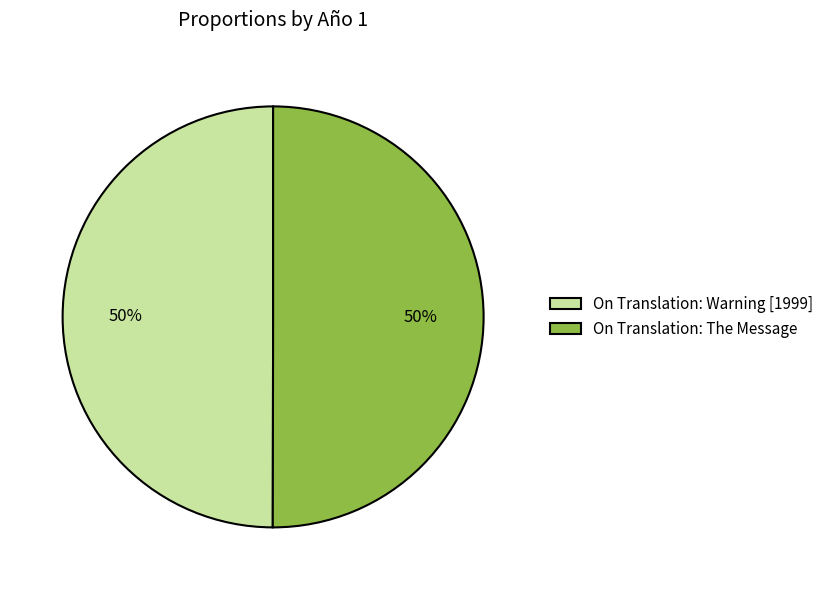

How many segments does this pie chart have?

2